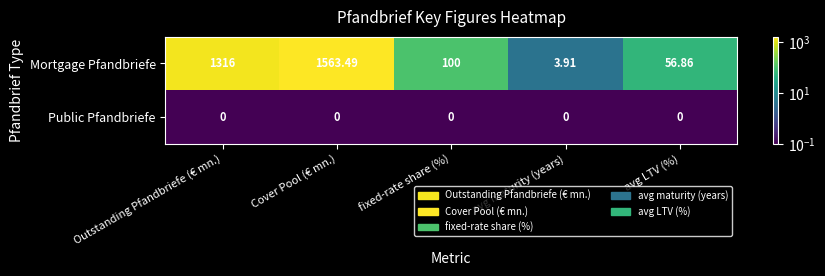

What is the total value across all series at fixed-rate share (%)?

100.0